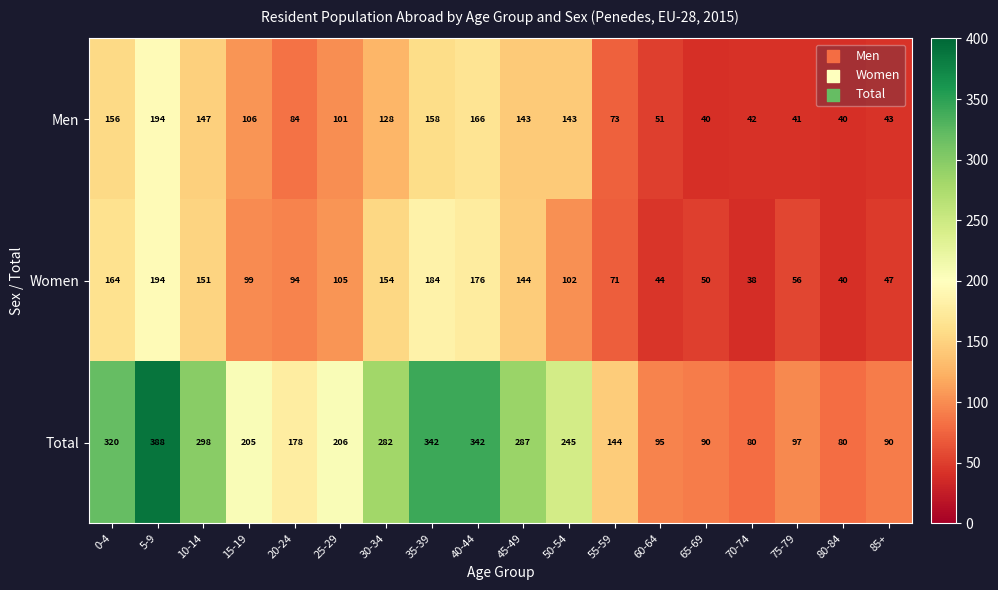

What is the difference between the maximum and second lowest values in the Total series?

308